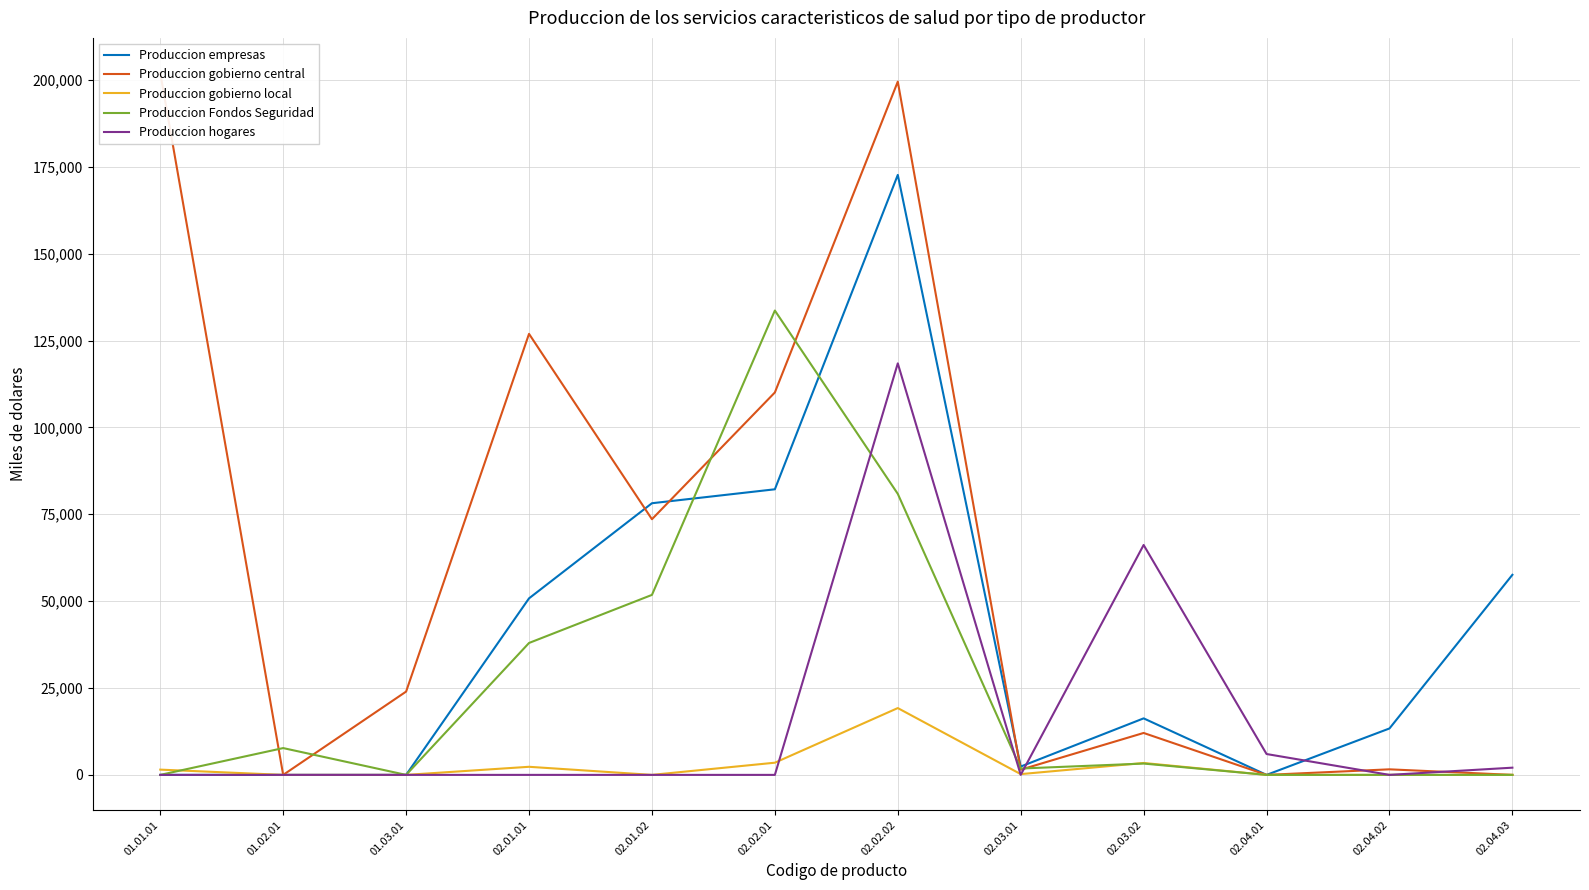

Rank the series by their maximum value, from highest to lowest.

Produccion gobierno central, Produccion empresas, Produccion Fondos Seguridad, Produccion hogares, Produccion gobierno local